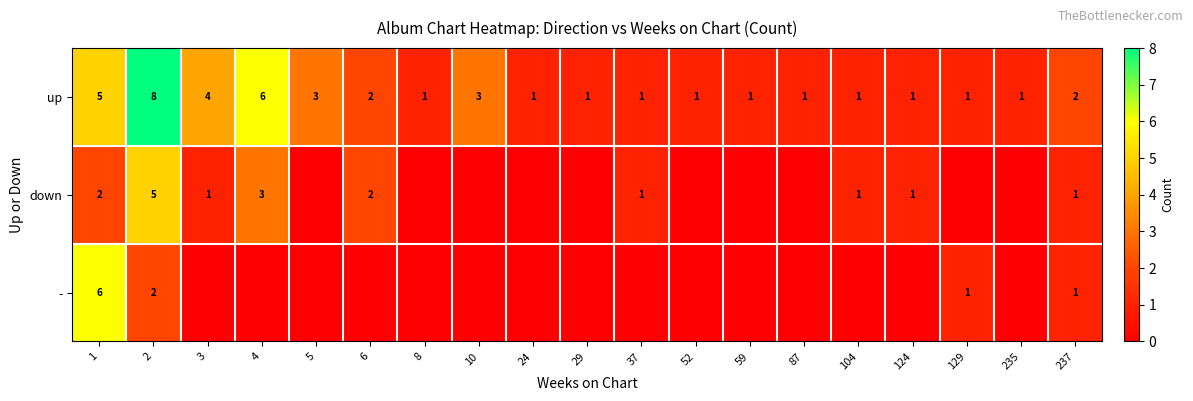

Is it true that down equals 0 at 124?

False